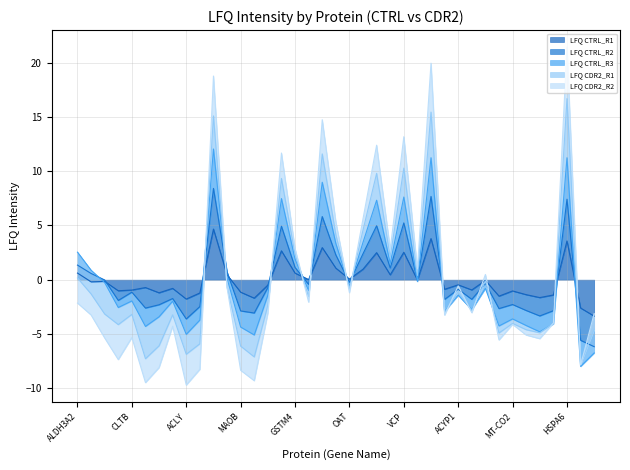

At which category is the sum across all series the highest?

NME1